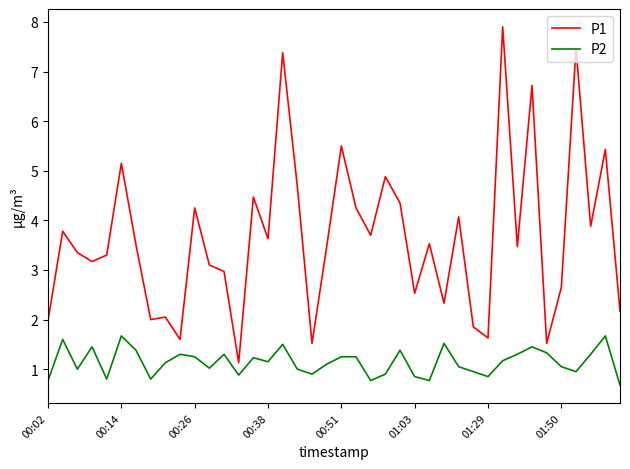

What is the minimum value shown in the chart?

0.7